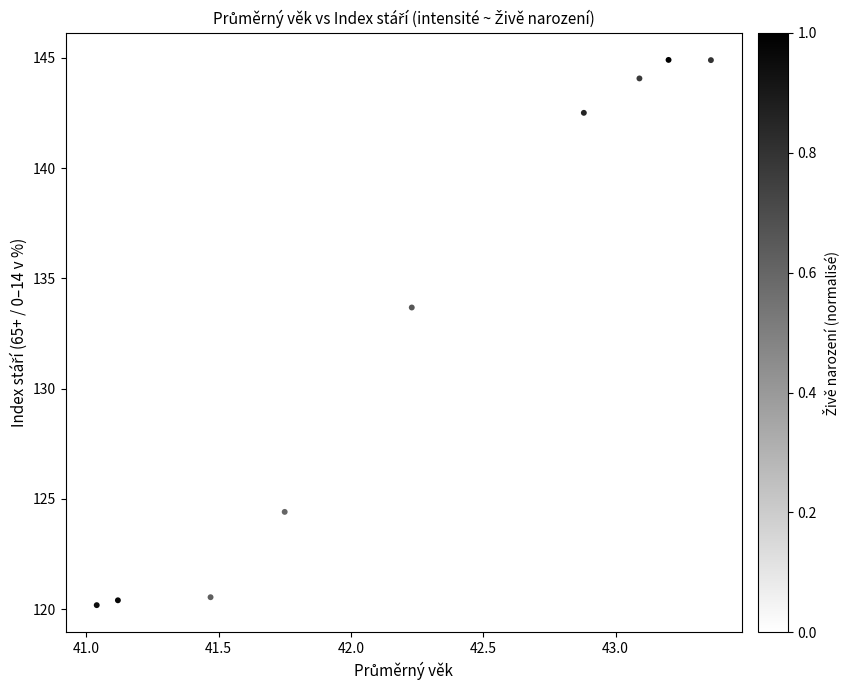

What is the average X value?

42.3